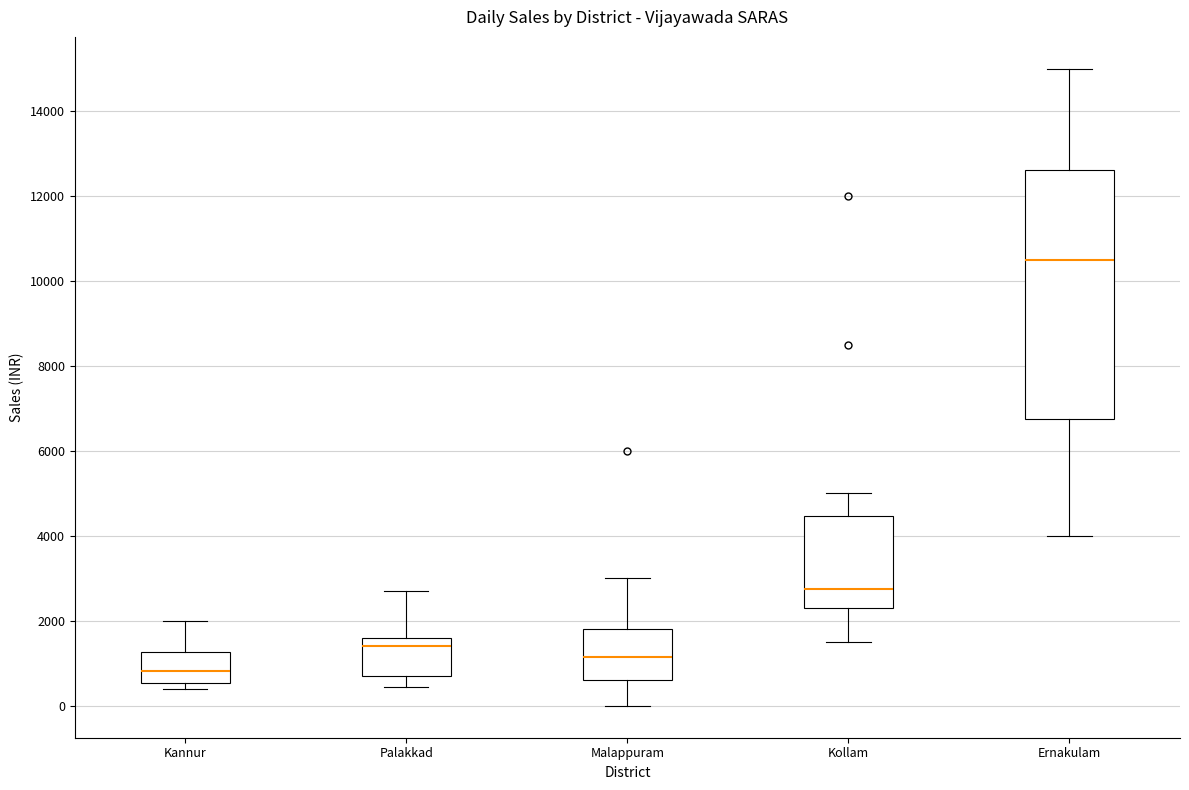

Reading left to right, read every box against the y-axis: the position of its median line, the range the box covers, and the ends of its whiskers. The values are not printed on the chart, so give them approximately, as read against the axis.

Kannur: median 800, box 600 to 1200, whiskers 400 to 2000
Palakkad: median 1400, box 800 to 1600, whiskers 400 to 2800
Malappuram: median 1200, box 600 to 1800, whiskers 0 to 3000
Kollam: median 2800, box 2400 to 4400, whiskers 1600 to 5000
Ernakulam: median 10600, box 6800 to 12600, whiskers 4000 to 15000